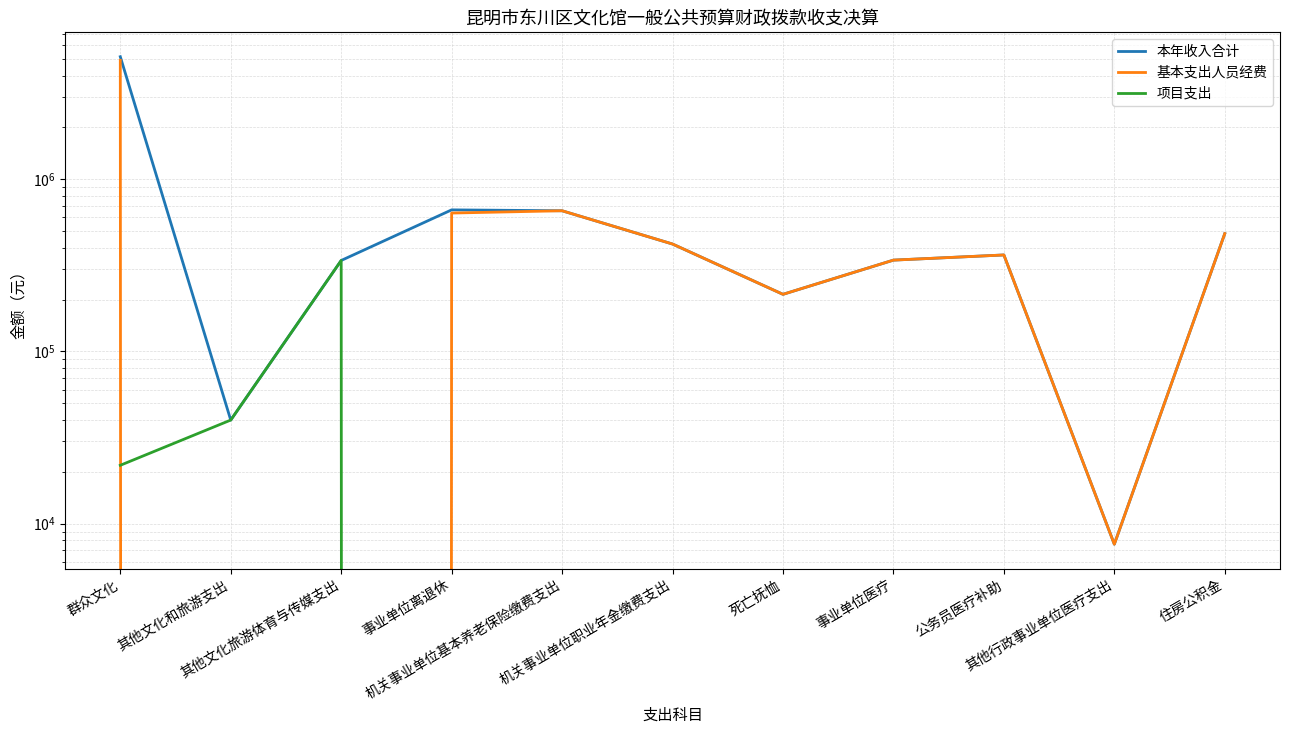

Which category has the lowest value in the 基本支出人员经费 series?

其他文化和旅游支出